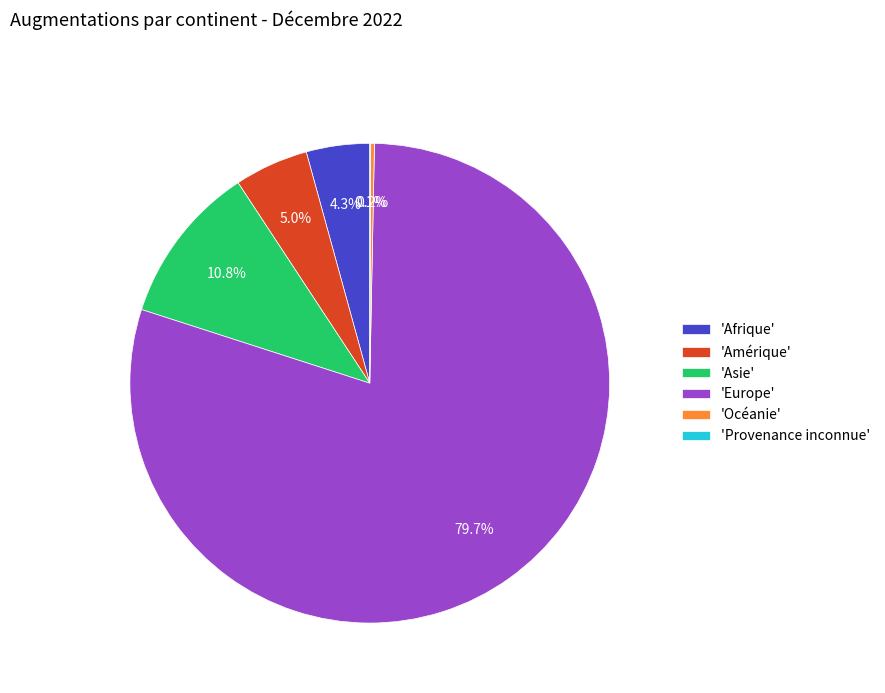

Which slice is the largest?

'Europe'